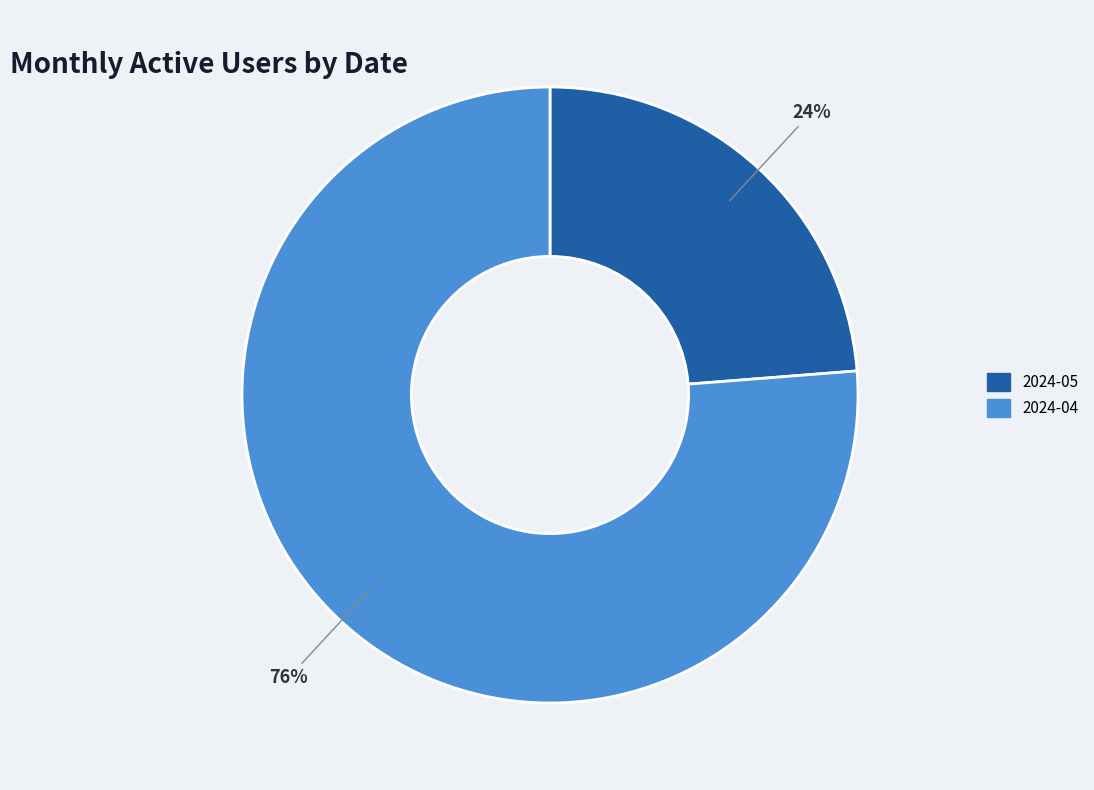

To the nearest percent, what is the average slice percentage?

50%